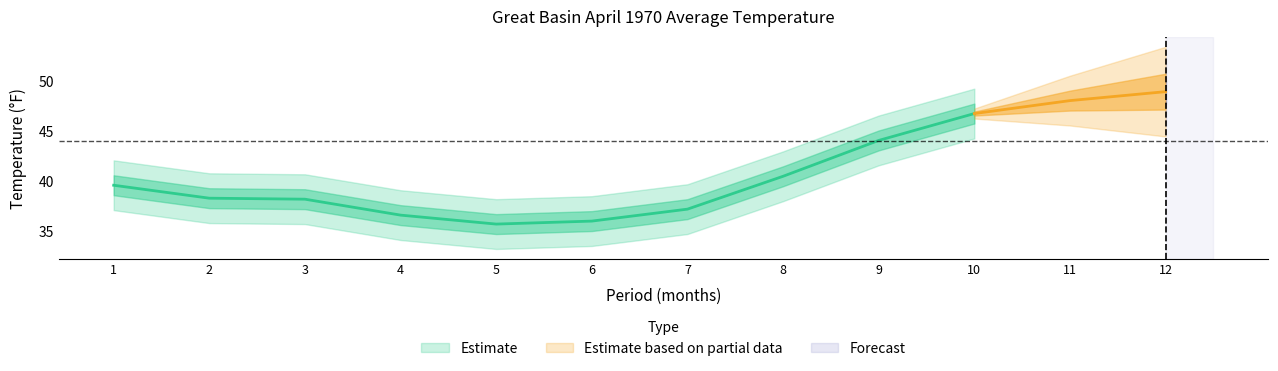

True or false: Value has a value of 52.7 at 1.

False